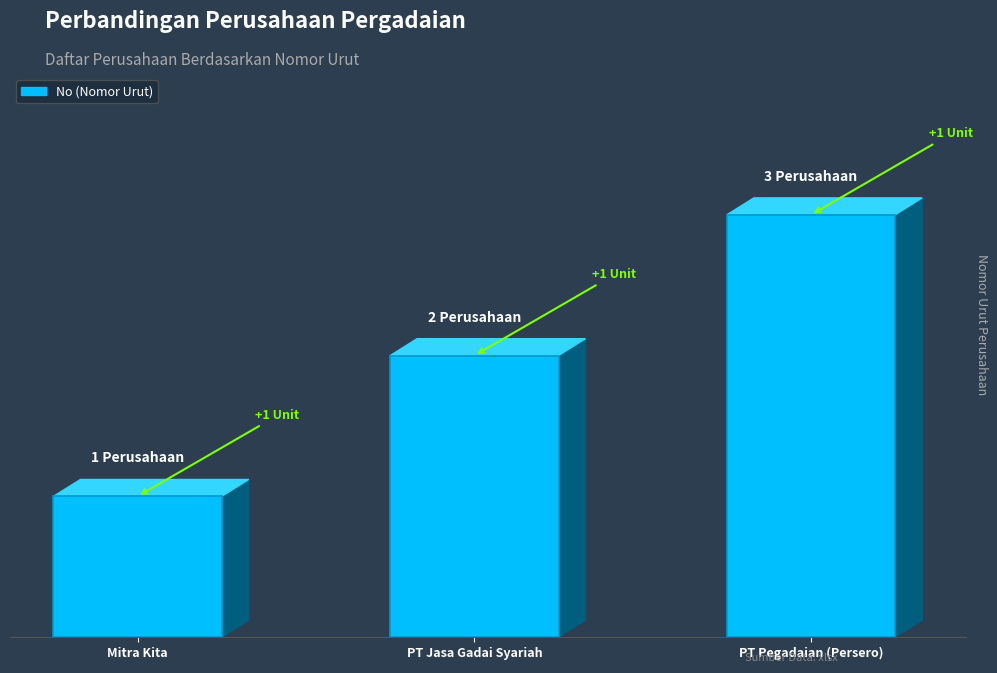

What is the difference between the values at PT Pegadaian (Persero) and Mitra Kita?

2